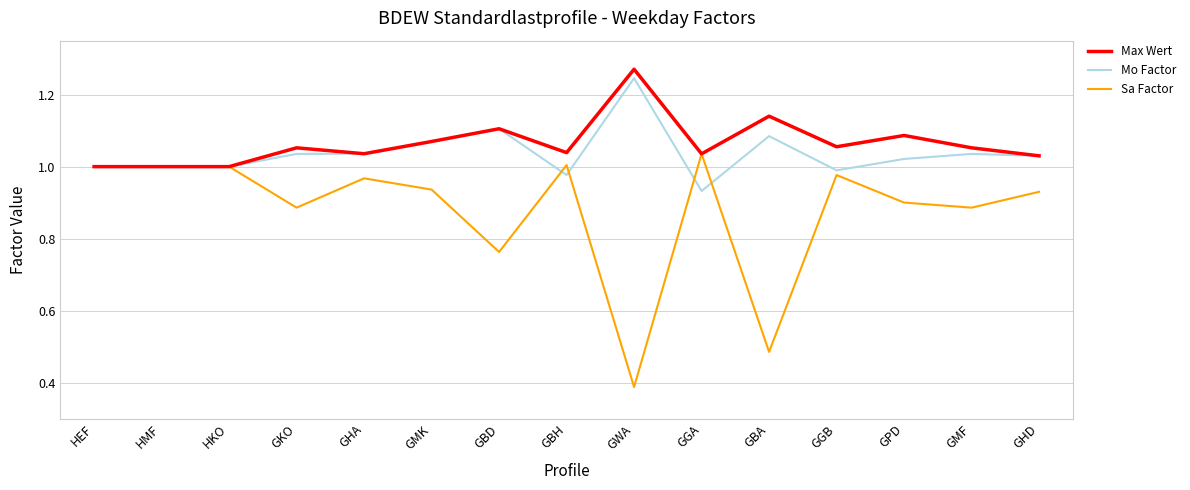

Where is Sa Factor nearest to the value 0?

GWA